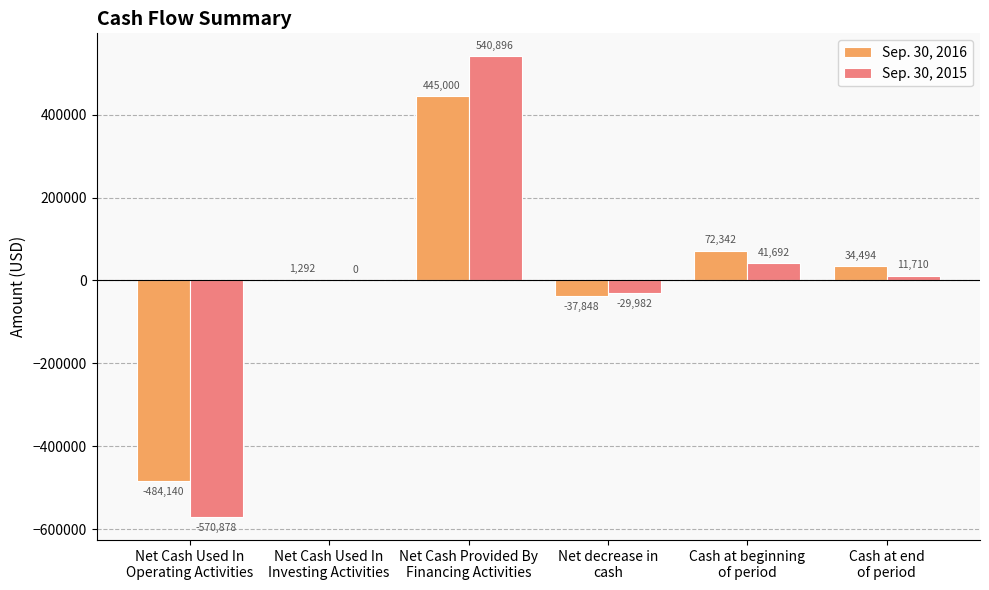

How many groups of bars are there?

6